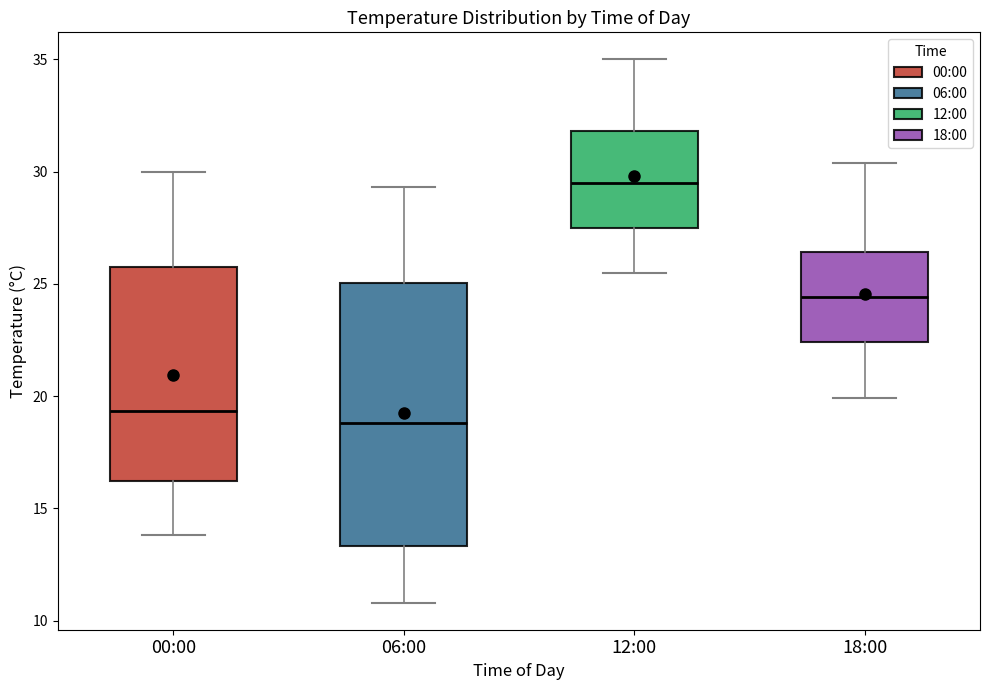

Reading left to right, transcribe this box plot: for each box, give where its median line is, the range the box spans, and where its two whiskers end, as read against the y-axis. The values are not printed on the chart, so give them approximately, as read against the axis.

00:00: median 19.5, box 16.0 to 26.0, whiskers 14.0 to 30.0
06:00: median 19.0, box 13.5 to 25.0, whiskers 11.0 to 29.5
12:00: median 29.5, box 27.5 to 32.0, whiskers 25.5 to 35.0
18:00: median 24.5, box 22.5 to 26.5, whiskers 20.0 to 30.5